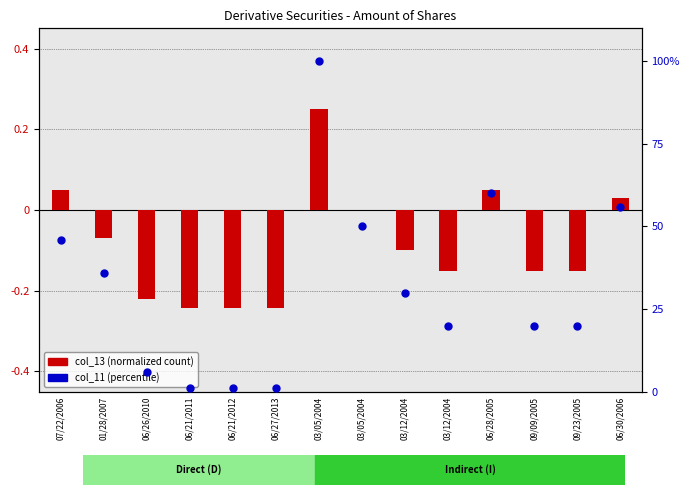

Which series reaches the maximum Y coordinate?

col_11 (percentile)